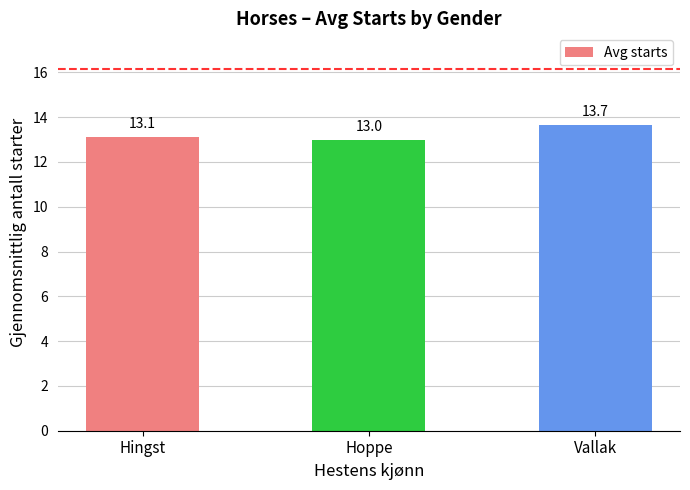

Reading left to right, list all the values displayed in this chart.

Hingst=13.1	Hoppe=13.0	Vallak=13.7